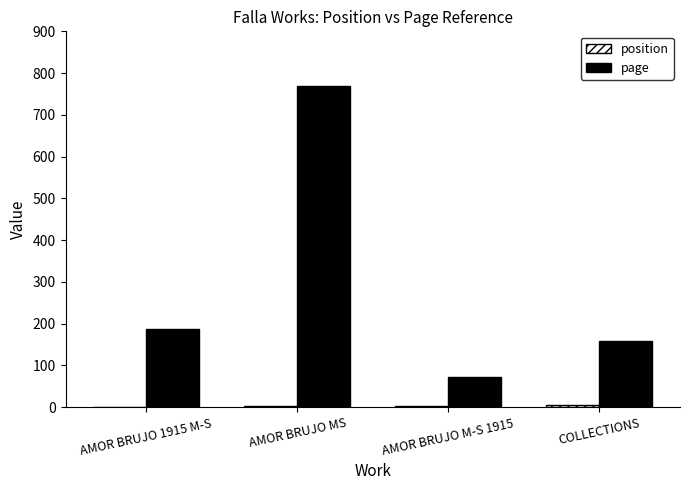

The value of page at COLLECTIONS is 158. True or false?

True